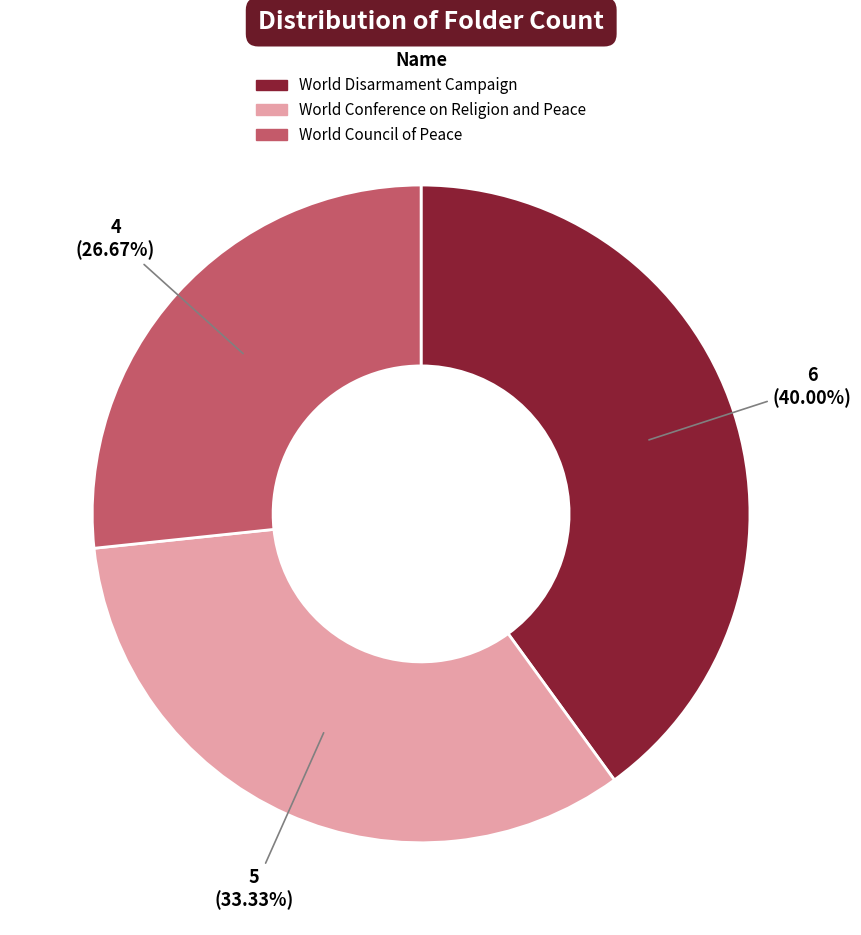

To the nearest percent, what is the difference between the World Disarmament Campaign and World Conference on Religion and Peace slice percentages?

7%